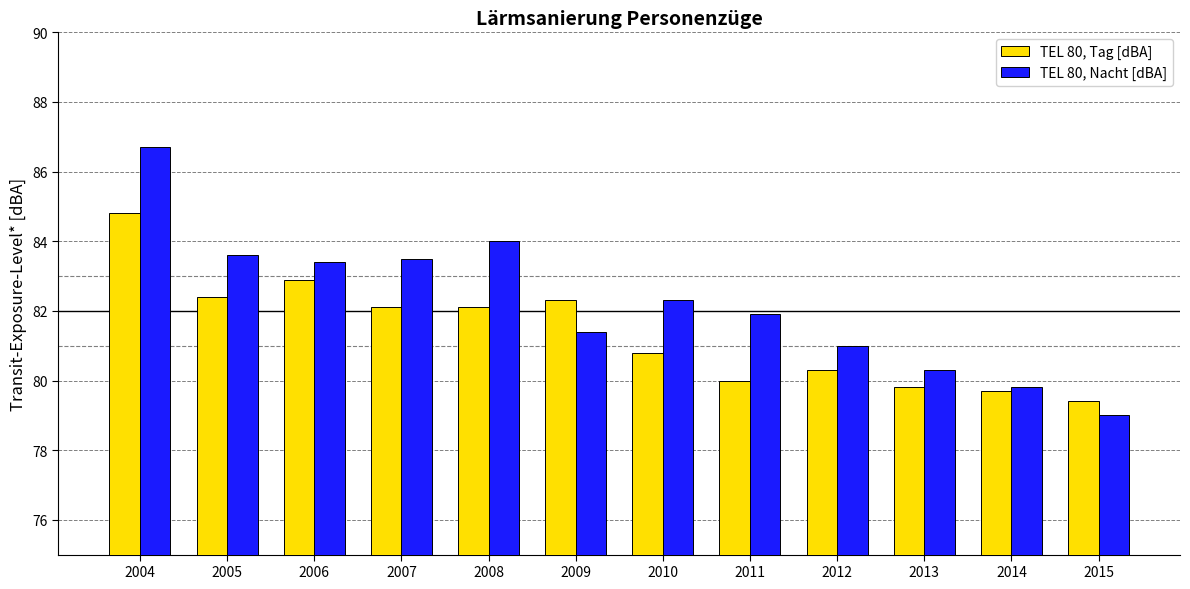

Which category has the lowest value across all series?

2015